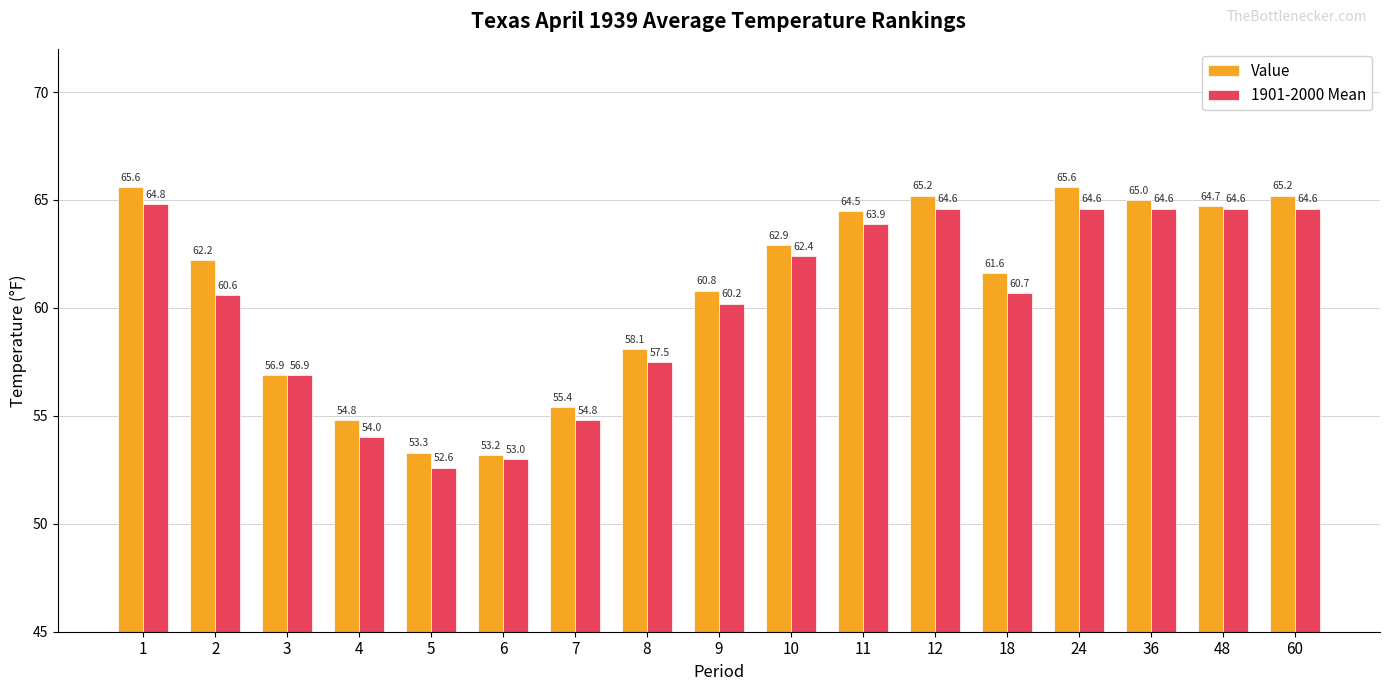

Rank the series at 10 from lowest to highest value.

1901-2000 Mean, Value